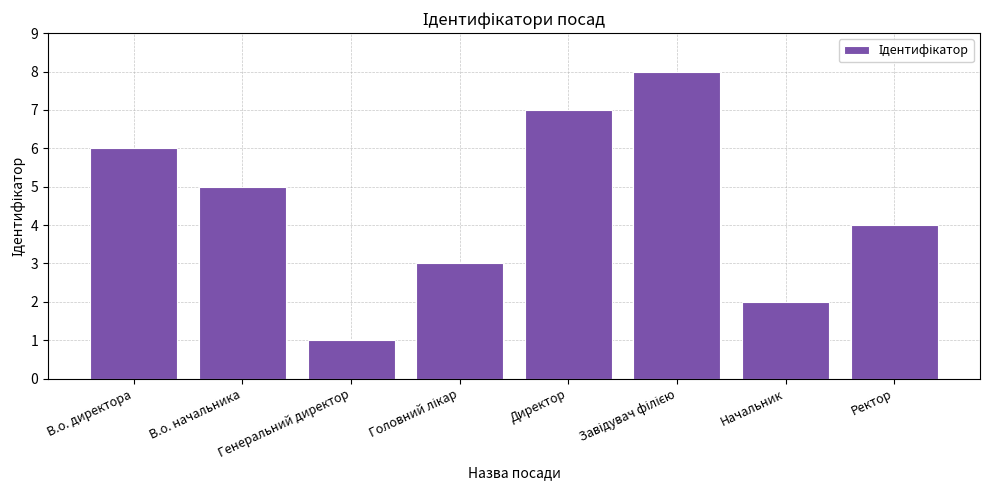

Are the bars grouped side by side (vs. stacked)?

No